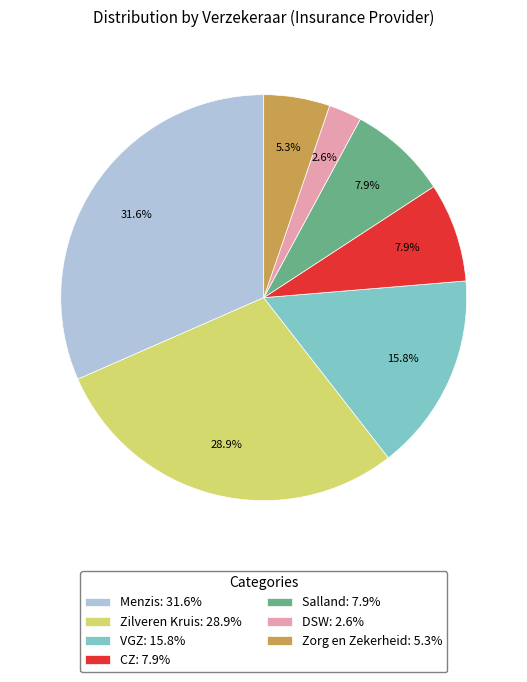

To the nearest percent, what is the difference between the largest and smallest slice percentages?

29%